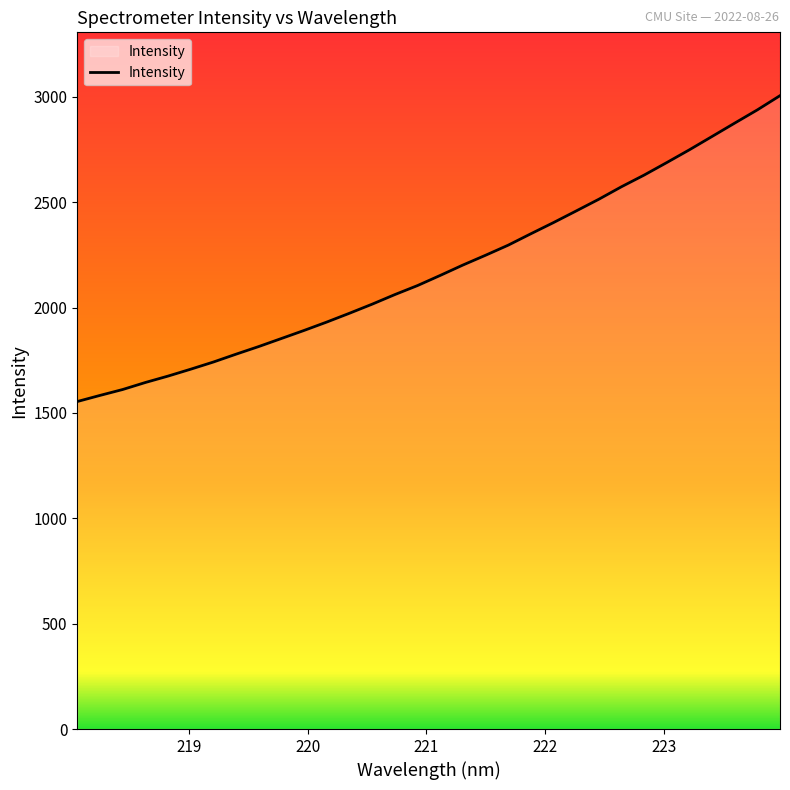

What is the maximum value shown in the chart?

3006.1